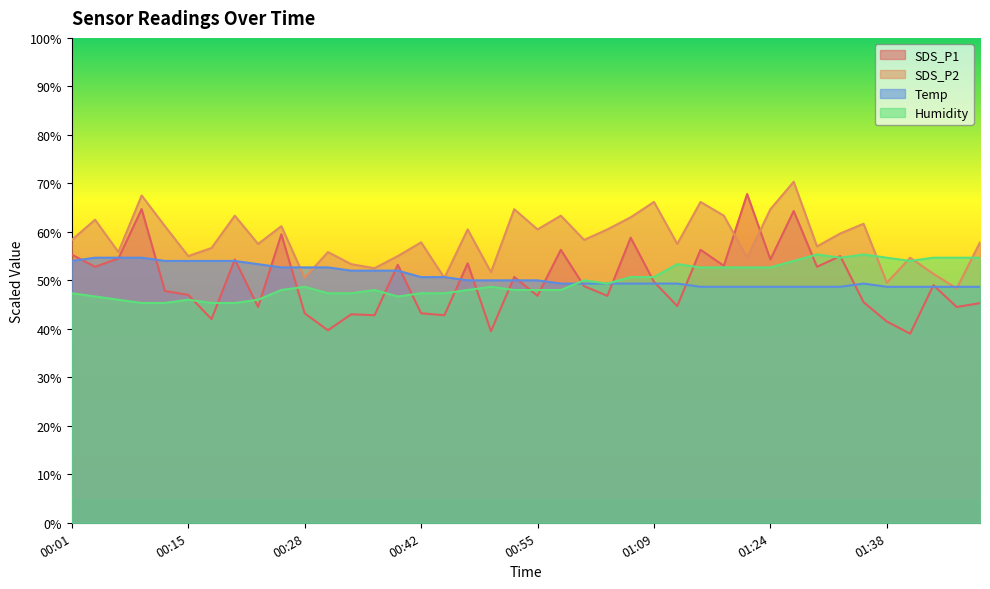

Which series has the largest total across all categories?

SDS_P2